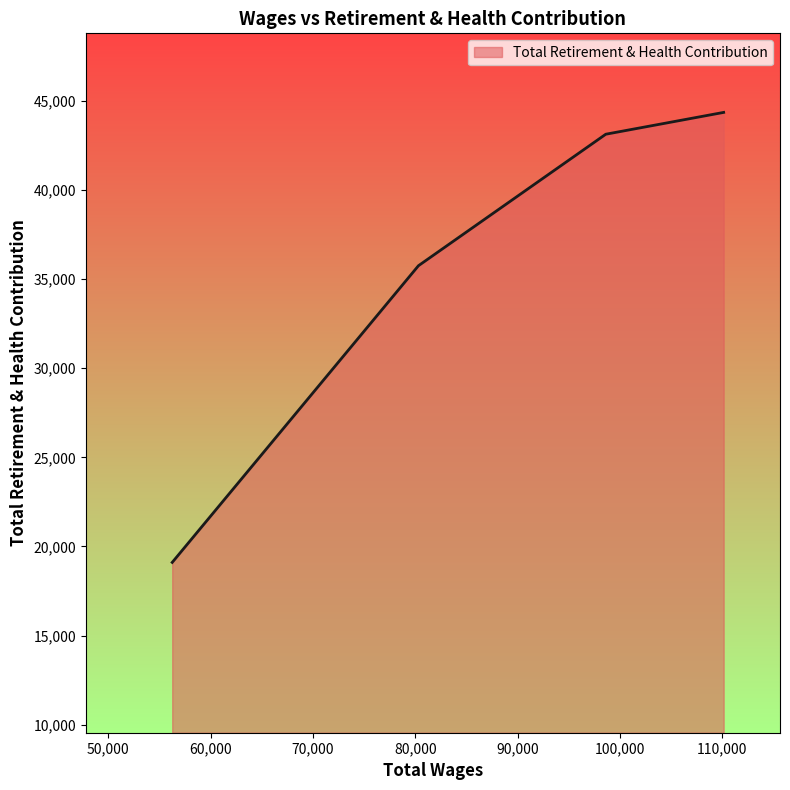

How many series are shown in this chart?

1